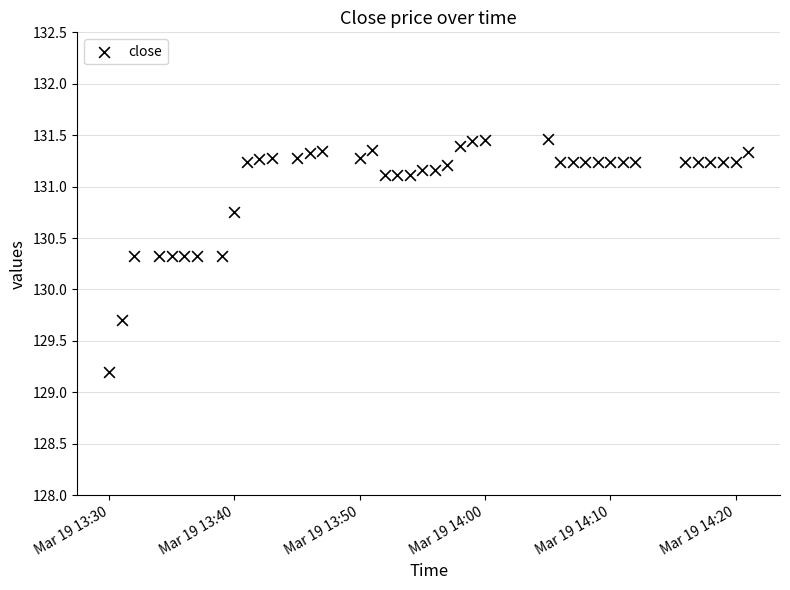

What is the range of Y values (max minus min)?

2.3